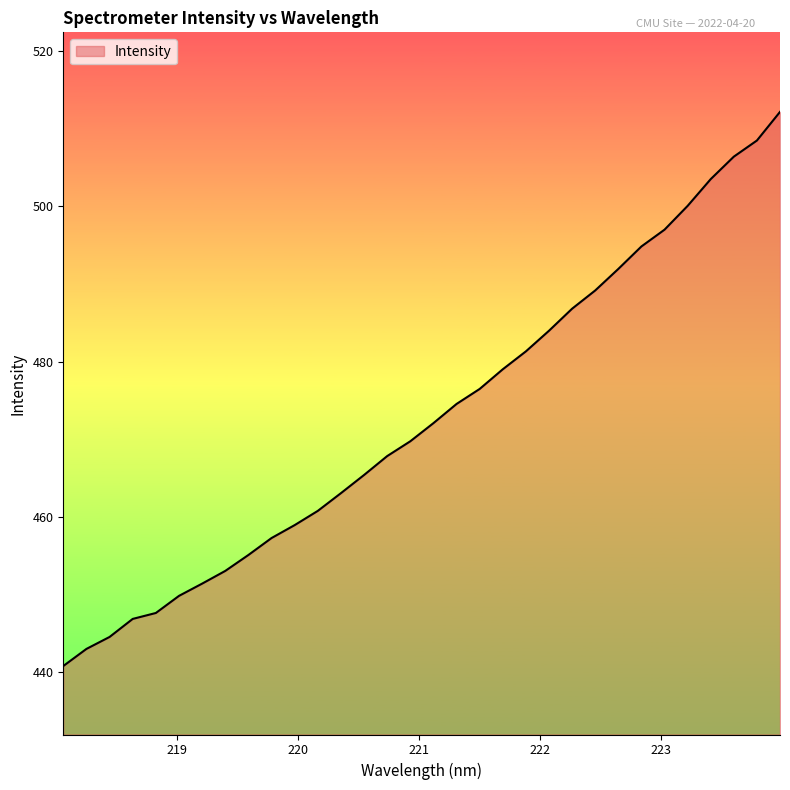

What is the minimum value shown in the chart?

440.8